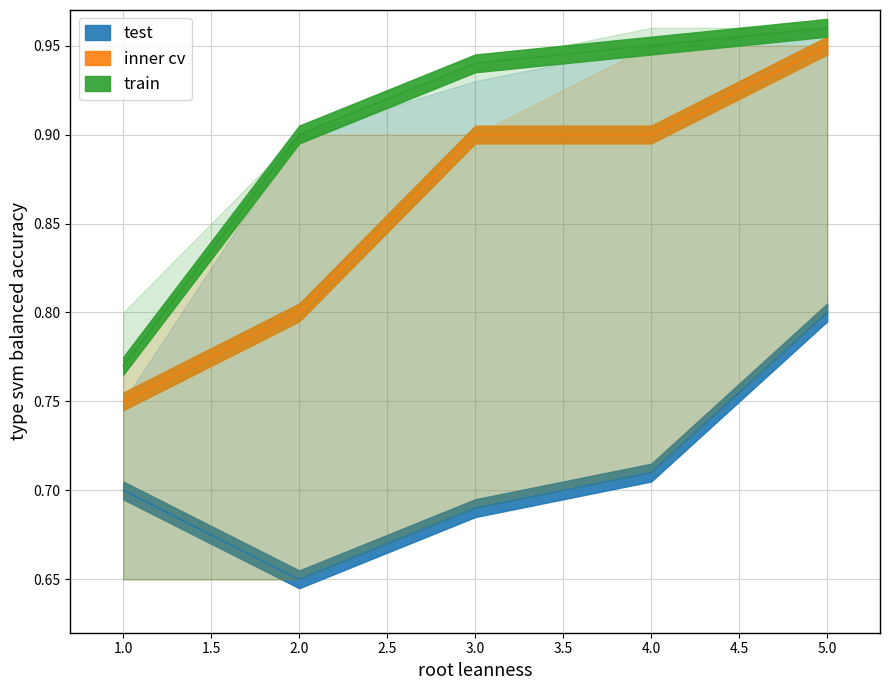

True or false: inner cv and train intersect in this chart.

False